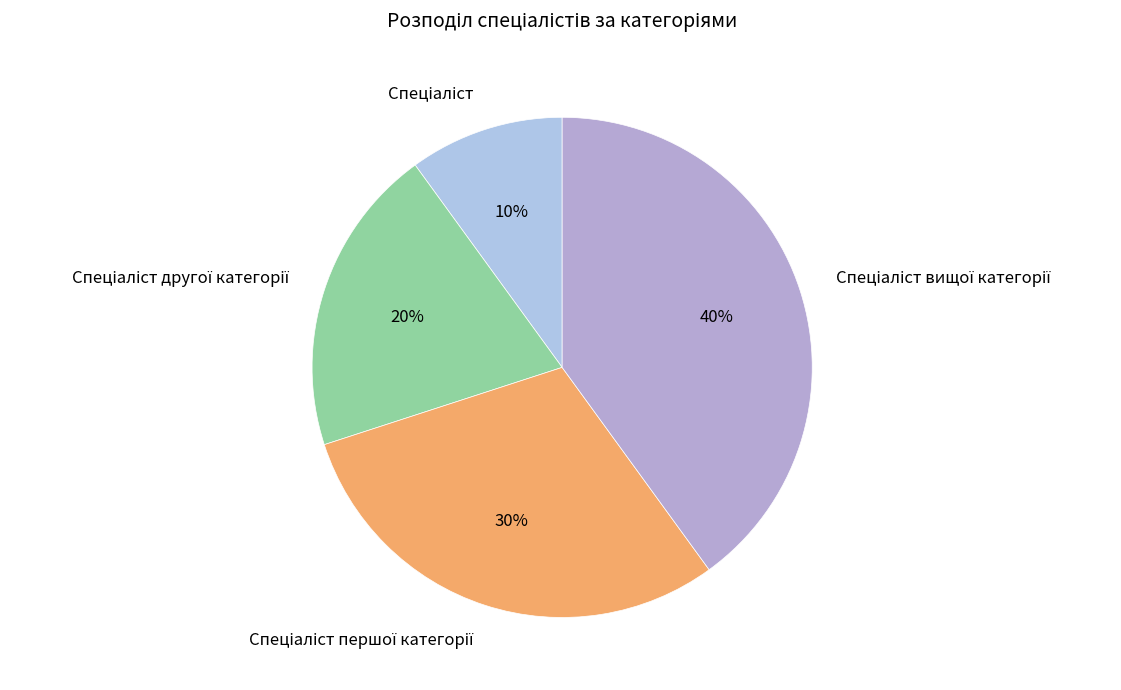

Is there any slice that represents more than half of the pie?

No